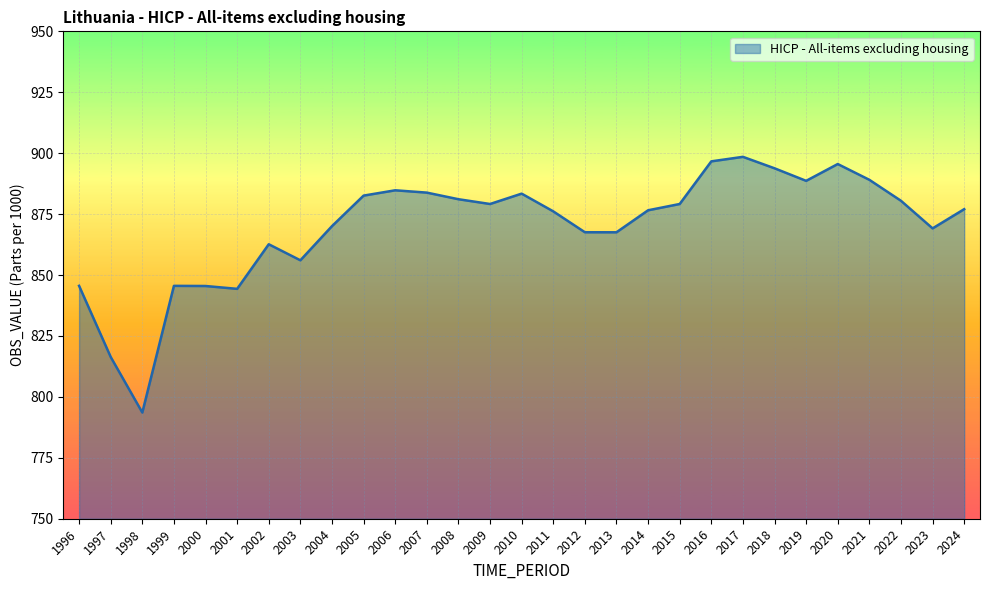

At which category does the chart reach its minimum across all series?

1998